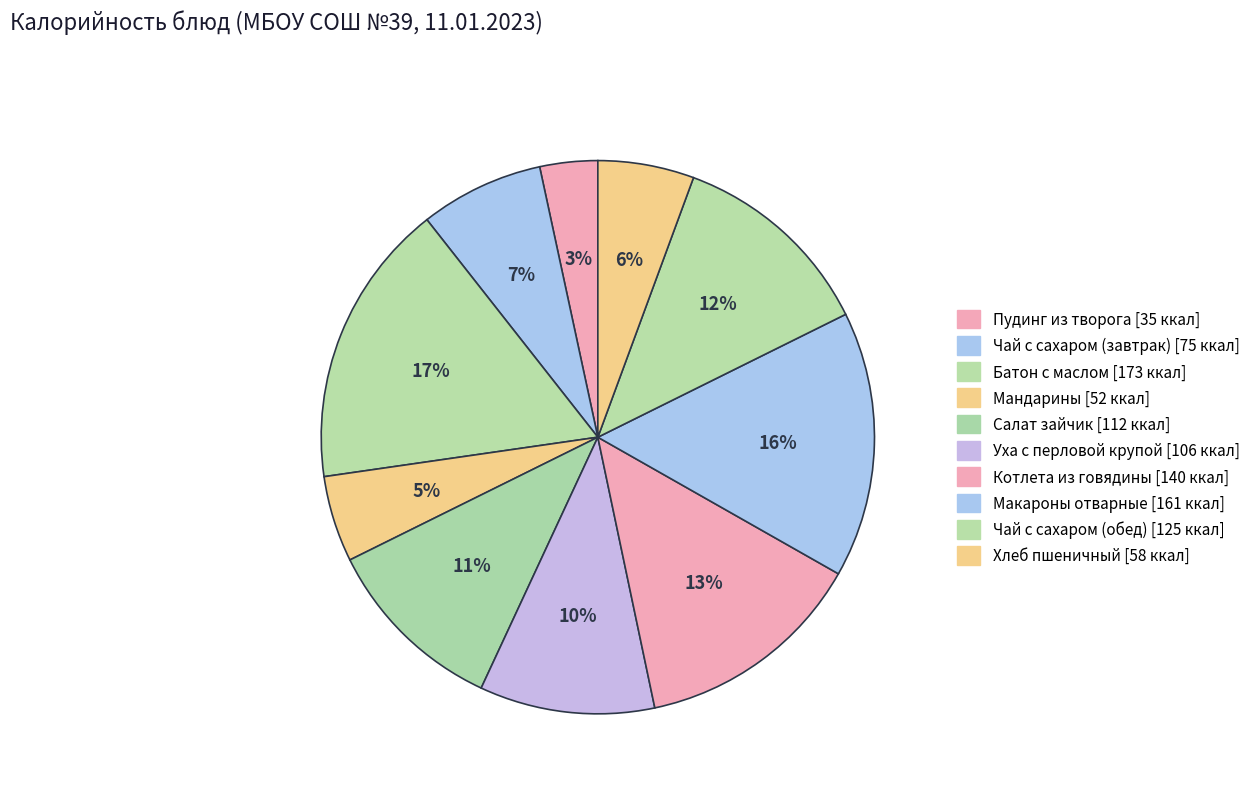

To the nearest percent, what is the difference between the Мандарины and Макароны отварные slice percentages?

11%